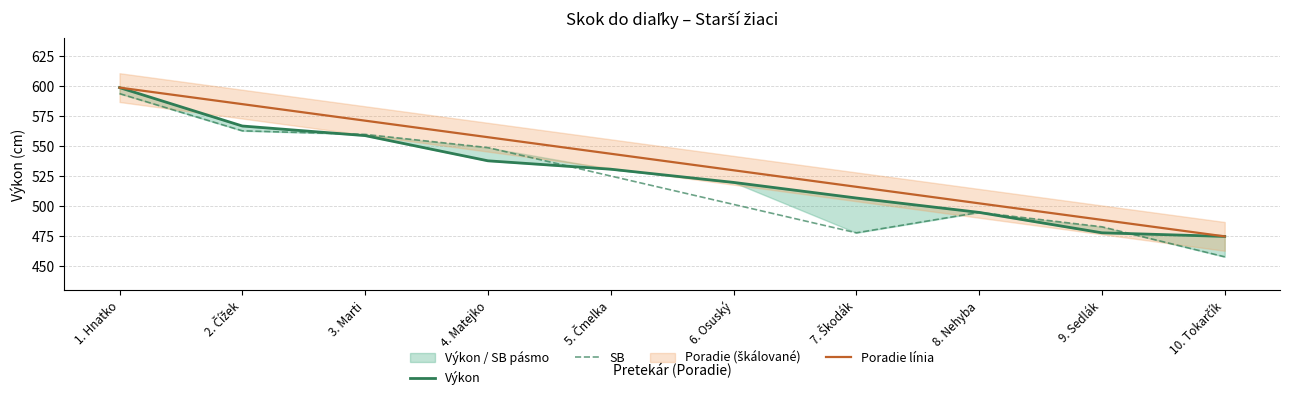

What is the minimum value for Poradie línia?

475.0